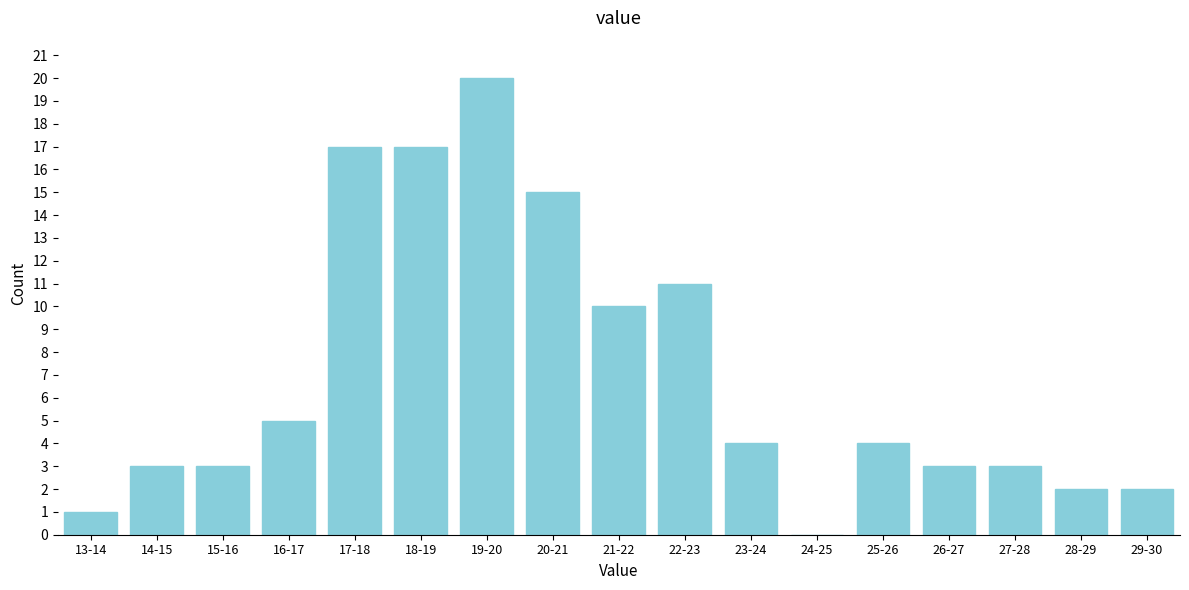

Reading left to right, extract all data points from this chart.

13-14=1	14-15=3	15-16=3	16-17=5	17-18=17	18-19=17	19-20=20	20-21=15	21-22=10	22-23=11	23-24=4	24-25=0	25-26=4	26-27=3	27-28=3	28-29=2	29-30=2